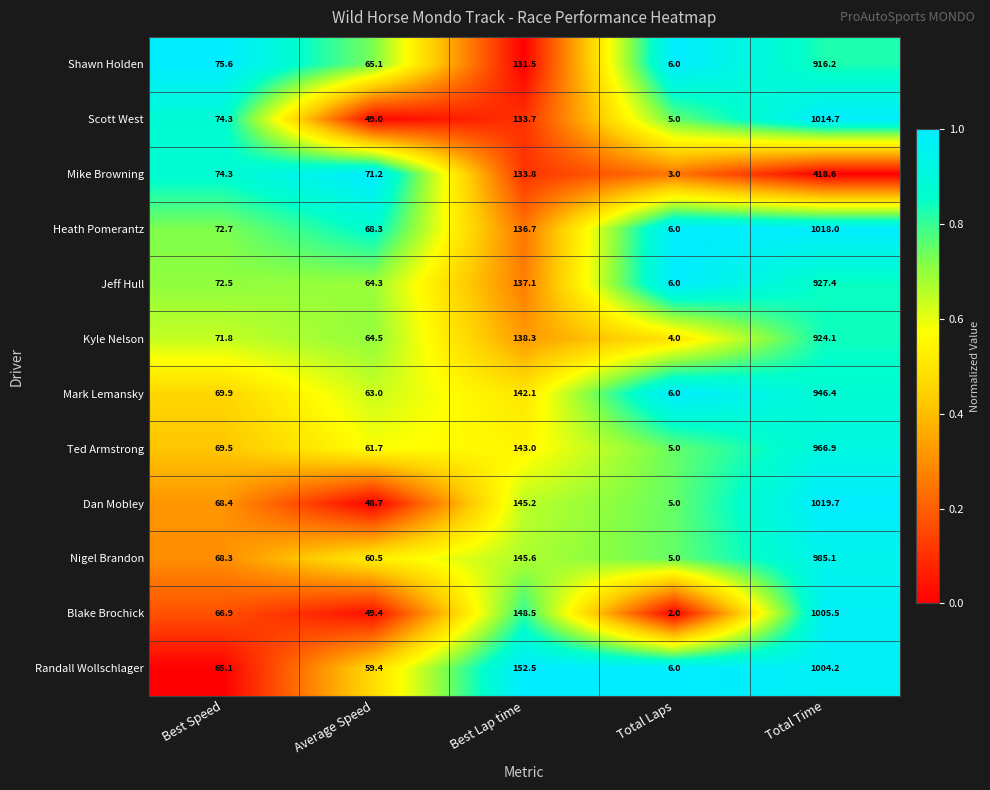

What is the sum of the Jeff Hull values at Average Speed and Best Lap time?

201.4